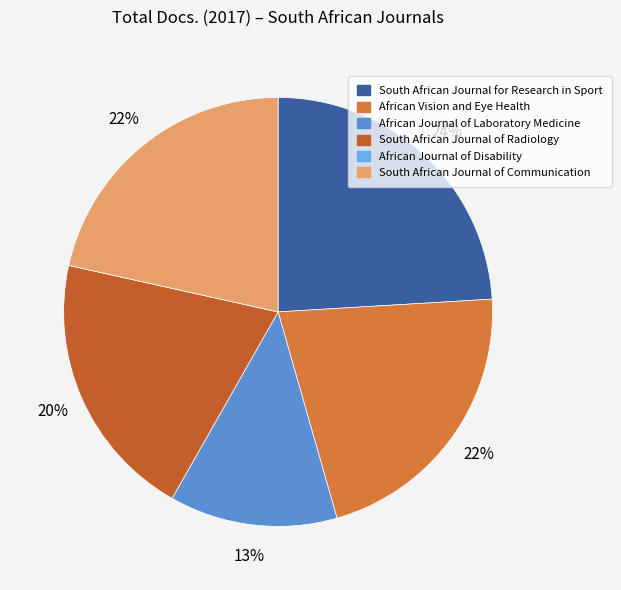

Between South African Journal of Radiology and African Journal of Laboratory Medicine, which is larger?

South African Journal of Radiology